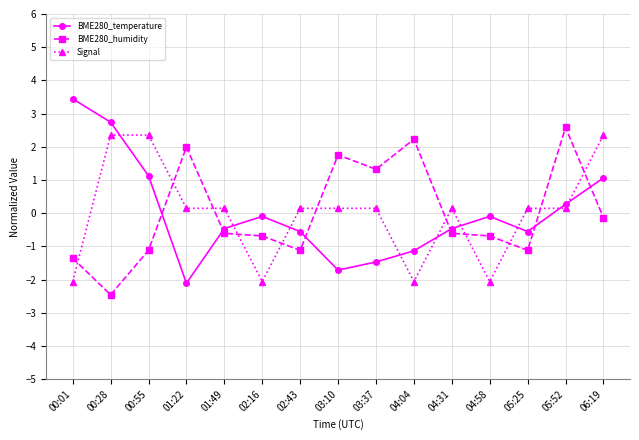

How many values in Signal are below zero?

4